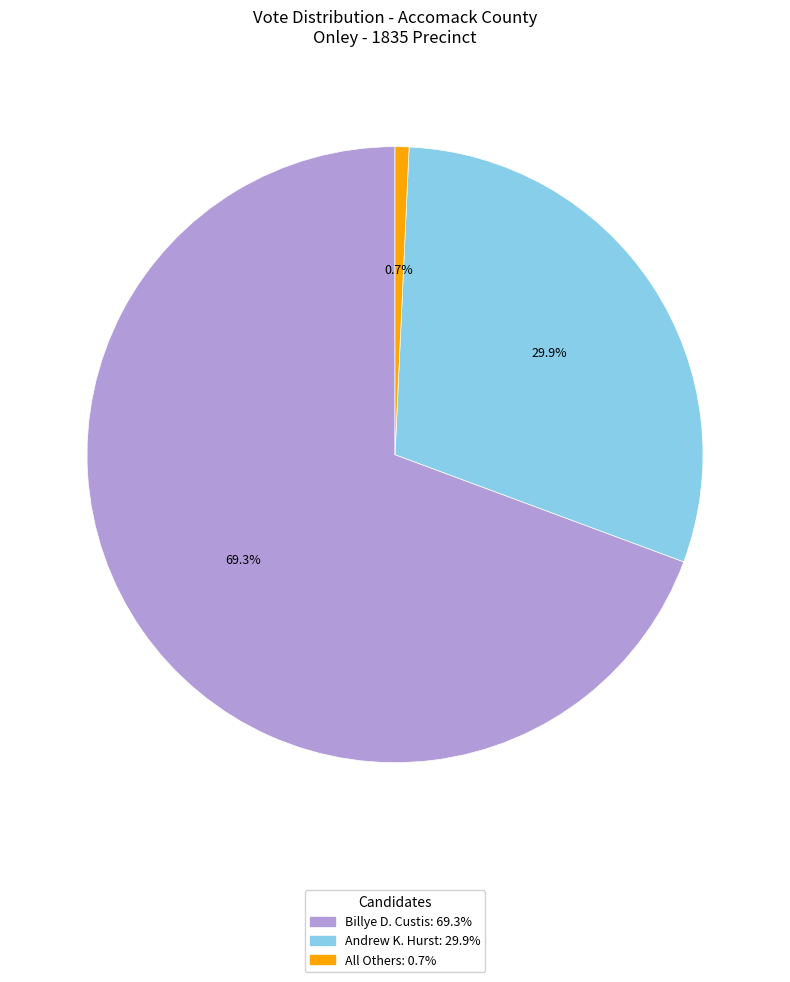

Which slice is the smallest?

All Others